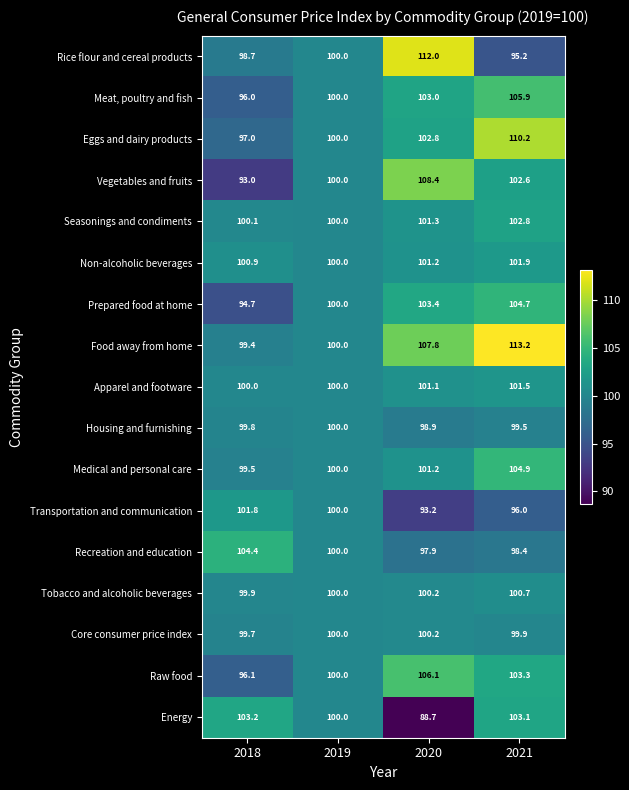

Which category has the lowest value in the Medical and personal care series?

2018